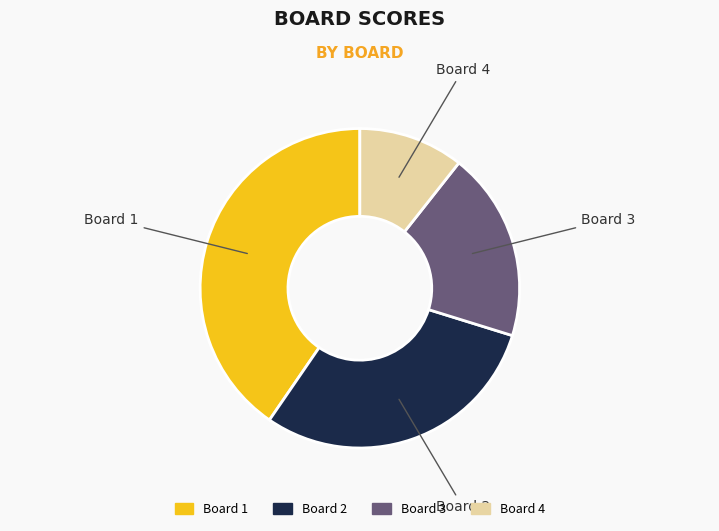

Which category has the biggest portion of the pie?

Board 1